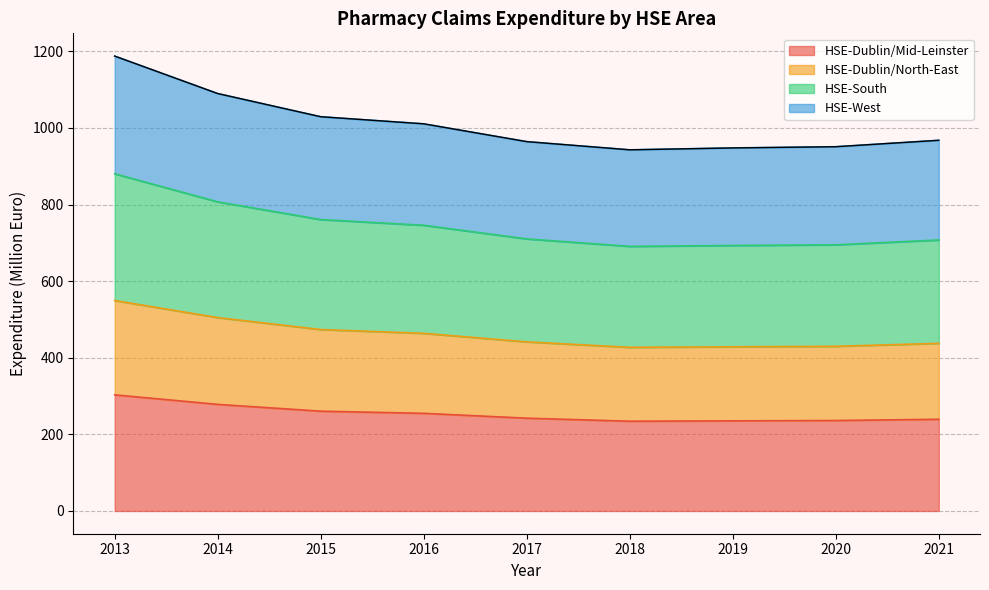

Rank the categories by HSE-Dublin/Mid-Leinster value from lowest to highest.

2018, 2019, 2020, 2021, 2017, 2016, 2015, 2014, 2013